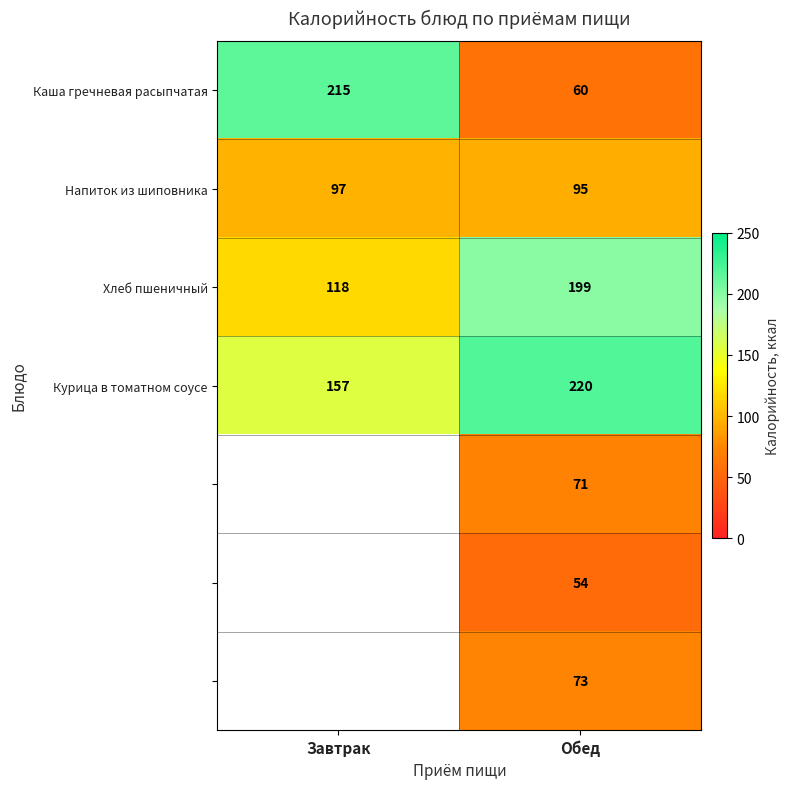

Rank the categories by Напиток из шиповника value from lowest to highest.

Обед, Завтрак